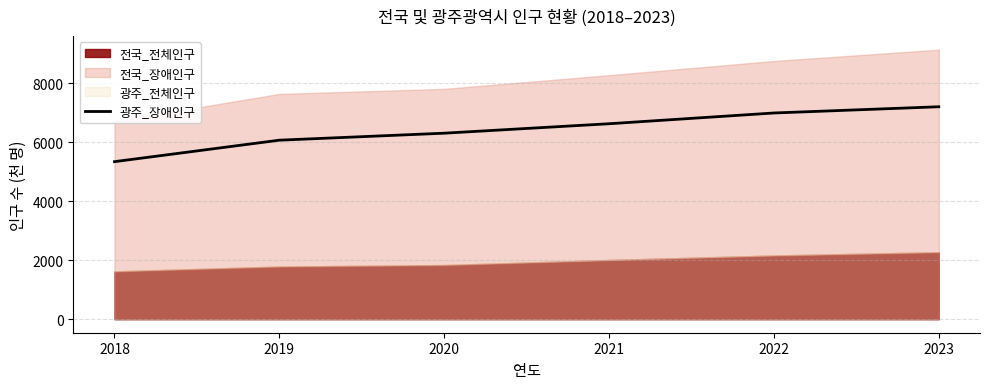

List the labels in order of value, smallest first.

2018, 2019, 2020, 2021, 2022, 2023